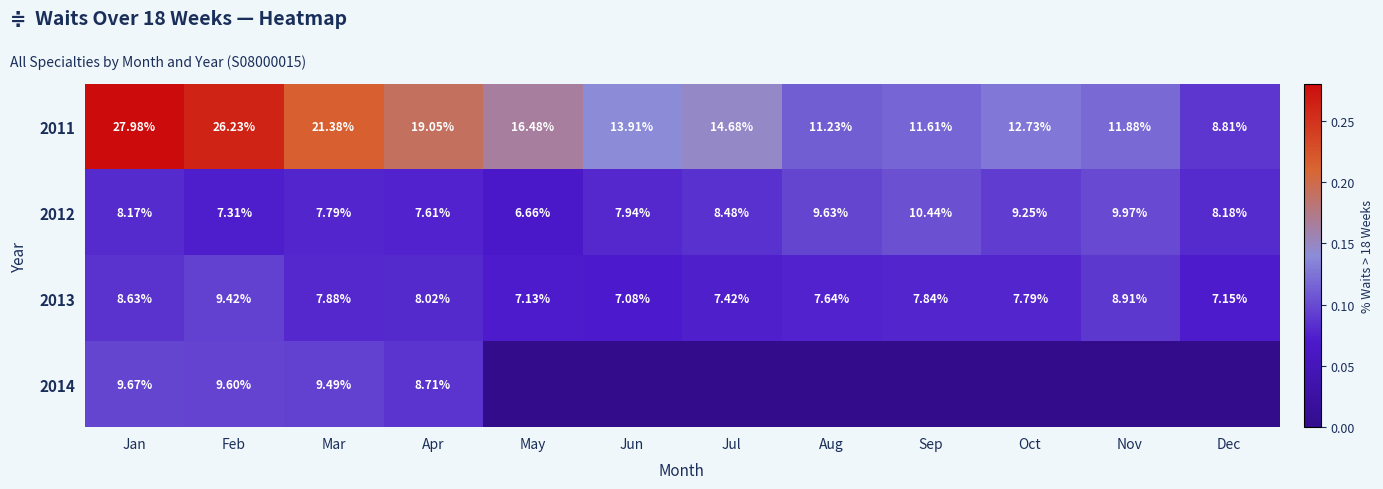

What is the greatest value displayed?

0.3